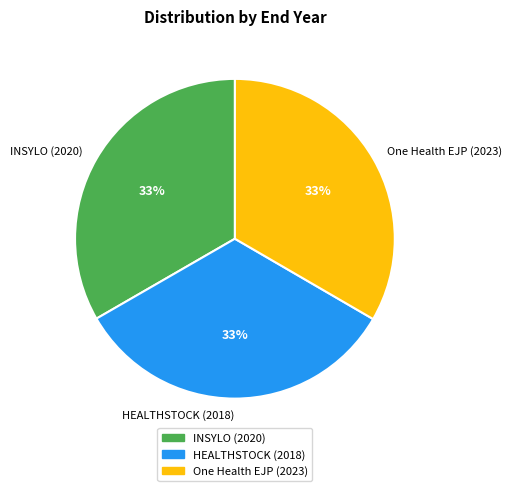

To the nearest percent, what percentage of the pie is INSYLO (2020)?

33%